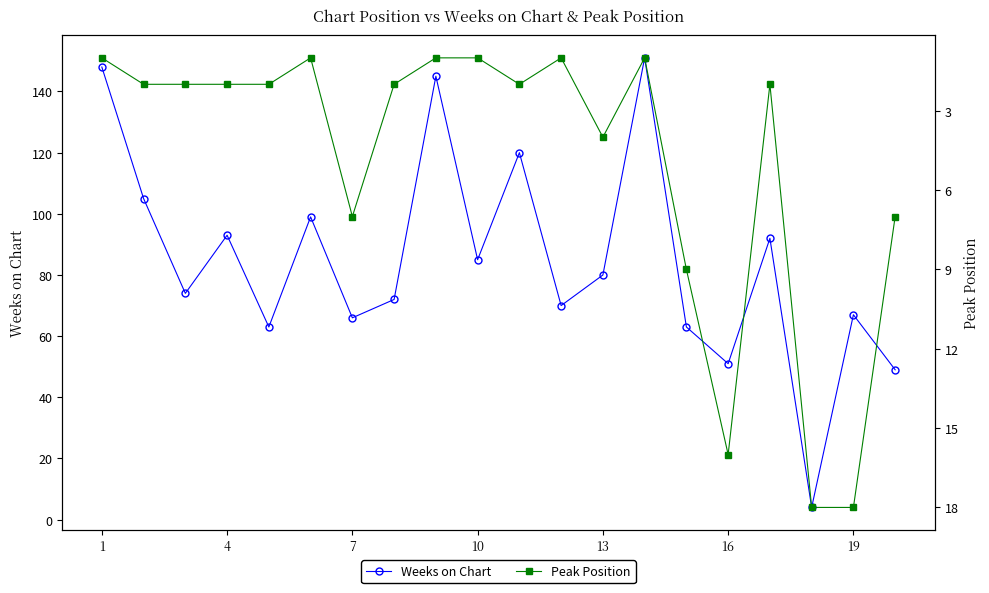

What is the sum of all Peak Position values?

99